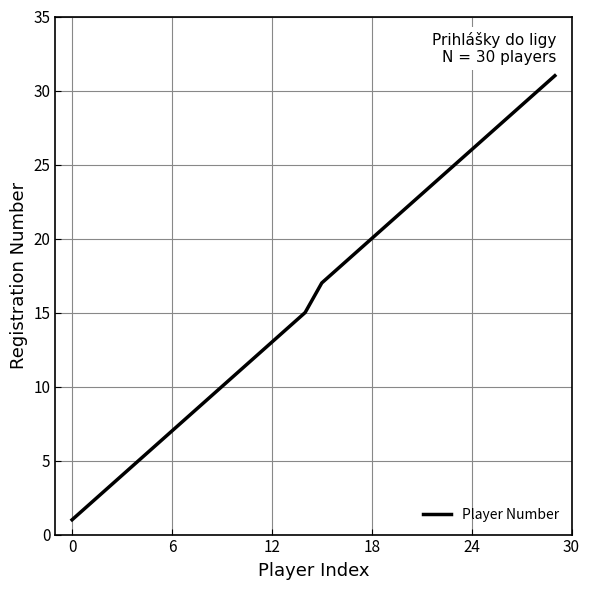

What is the difference between the maximum and minimum values?

30